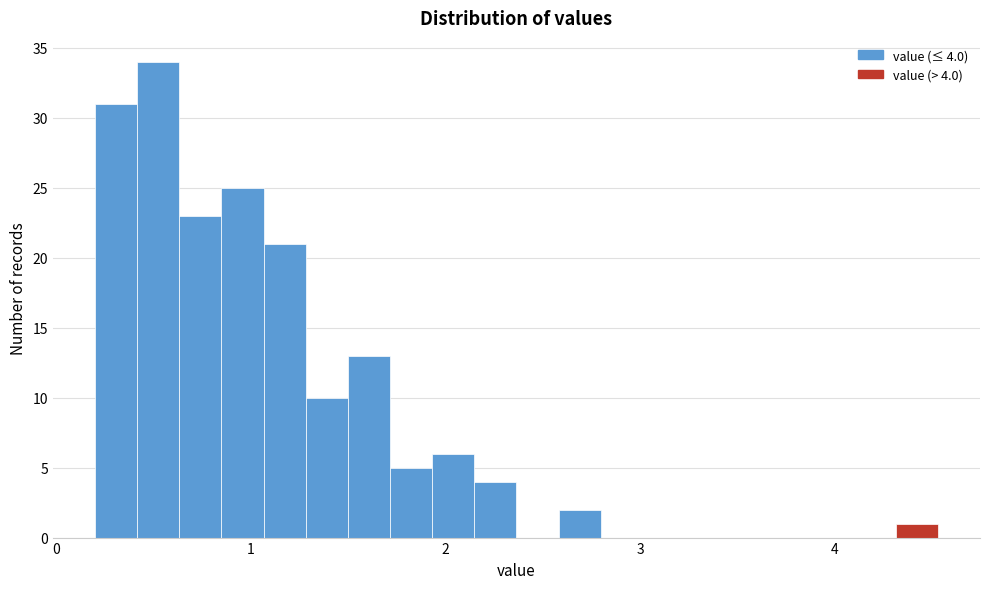

Read against the x-axis, roughly where is the centre of the tallest bar?

0.5